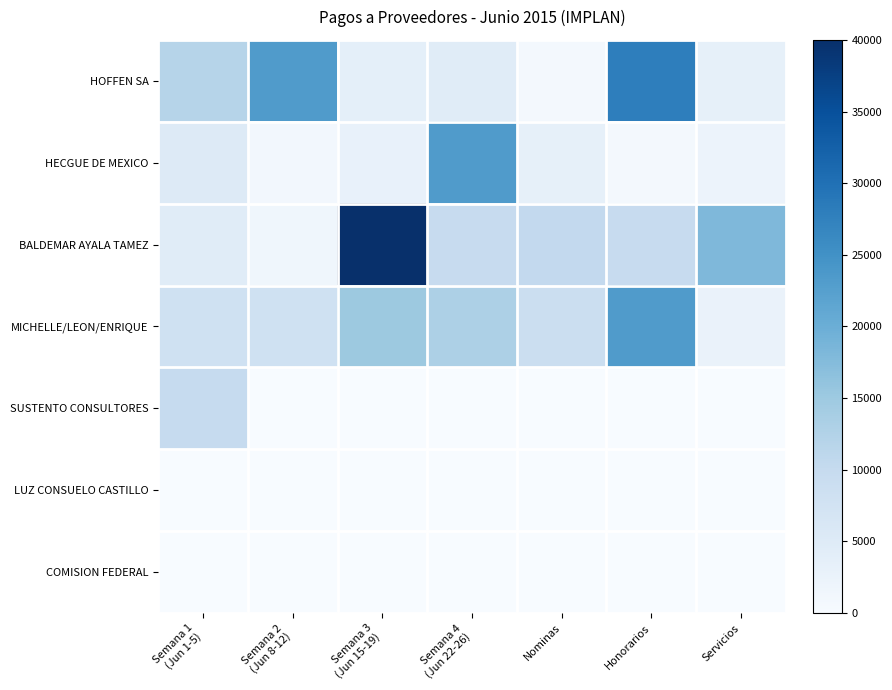

What is the maximum value shown in the chart?

40000.0